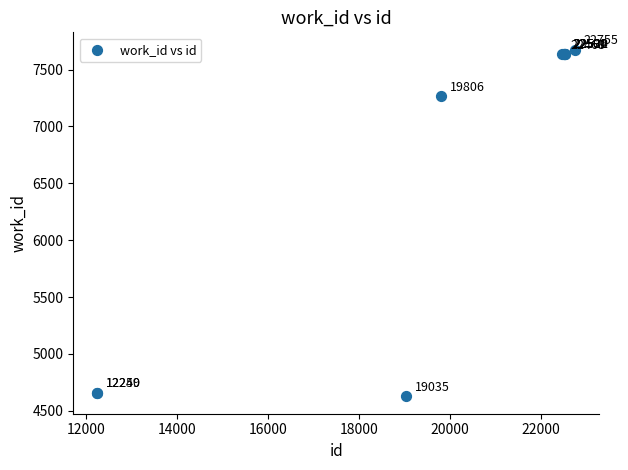

What Y value in the scatter plot is closest to 6151?

7265